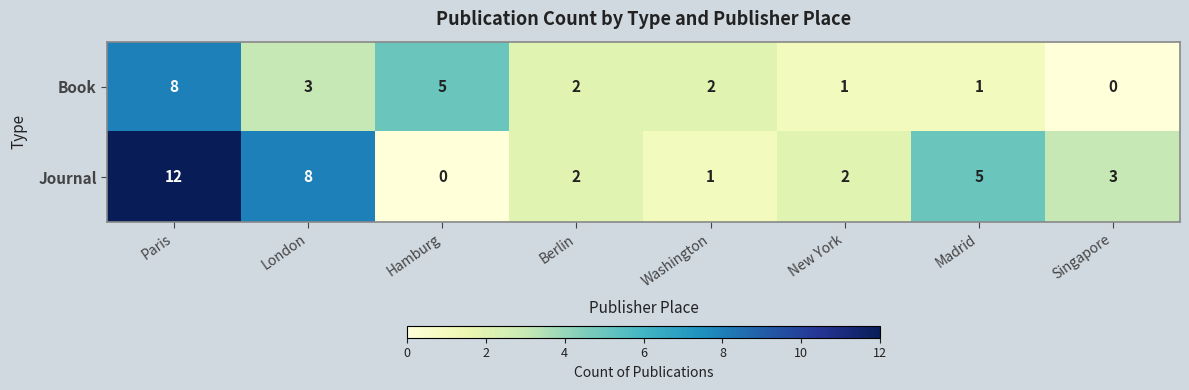

Reading left to right, extract all data points from this chart.

Book: 8	3	5	2	2	1	1	0
Journal: 12	8	0	2	1	2	5	3